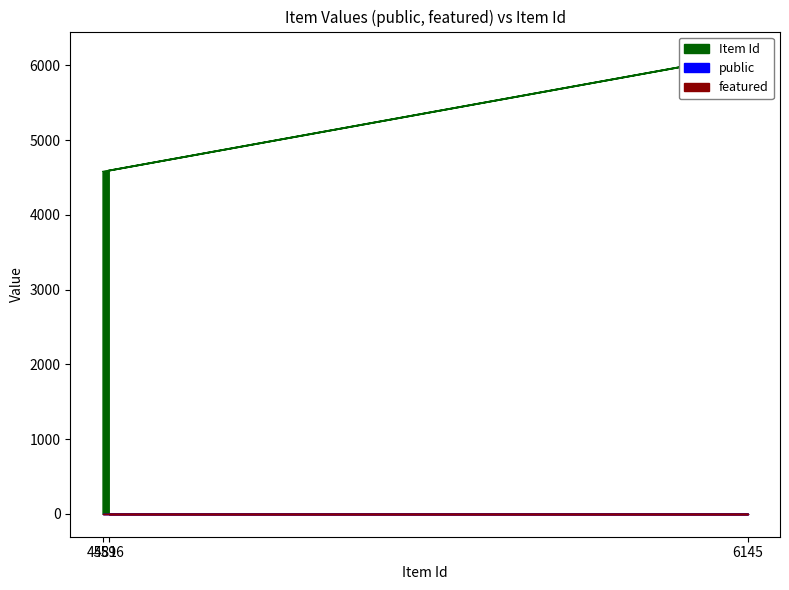

Which has a higher value, 6145 or 4596?

6145